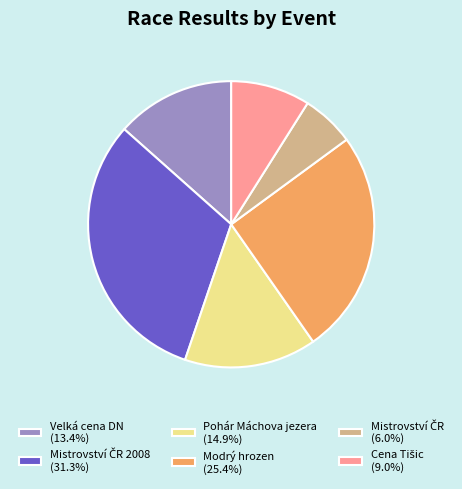

Is Velká cena DN (13.4%) the majority of the pie?

No